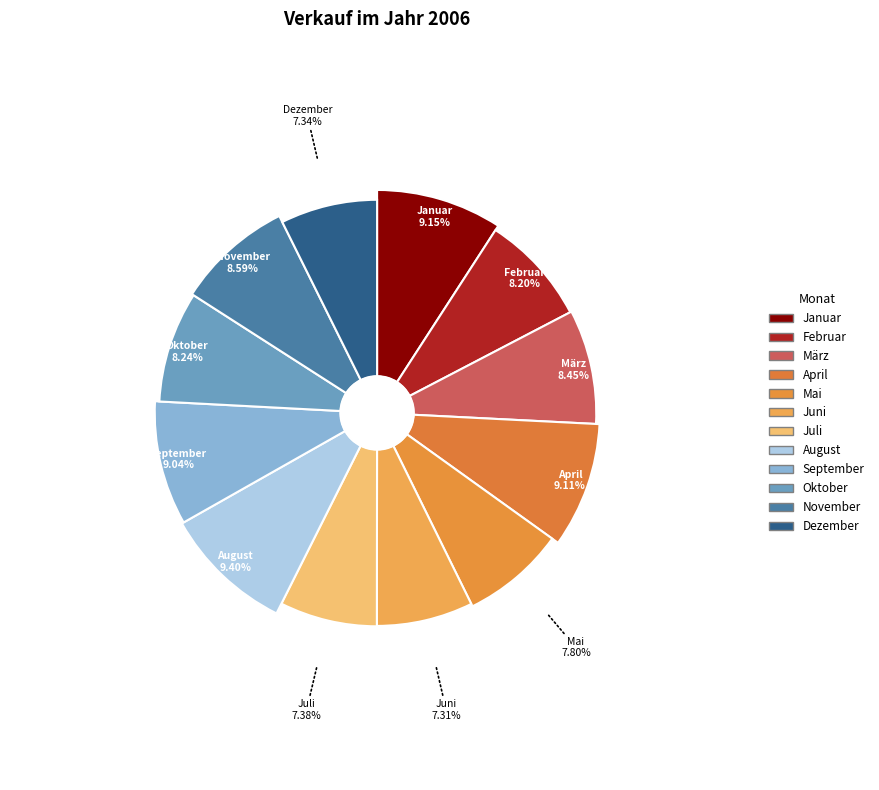

The März slice represents 21% of the pie. True or false?

False